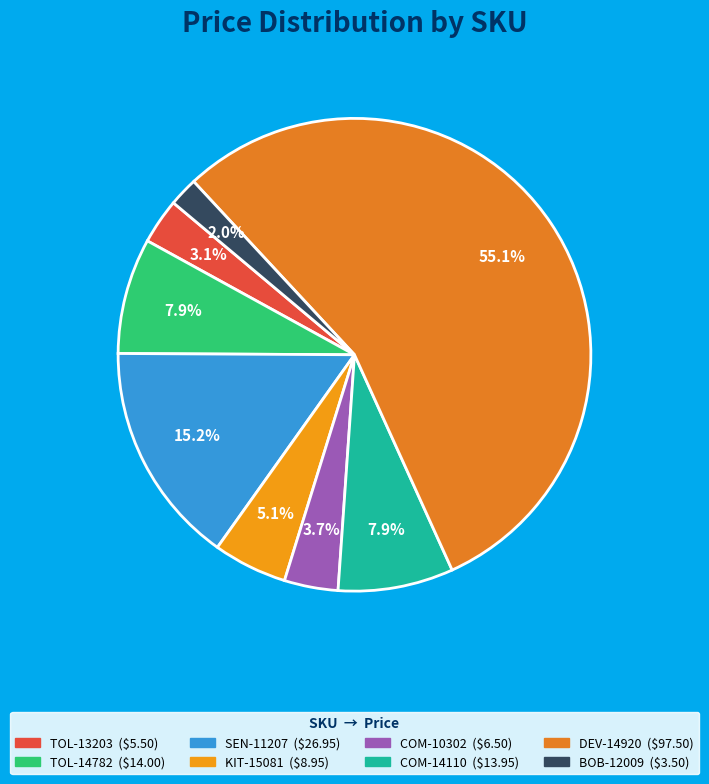

How many segments does this pie chart have?

8